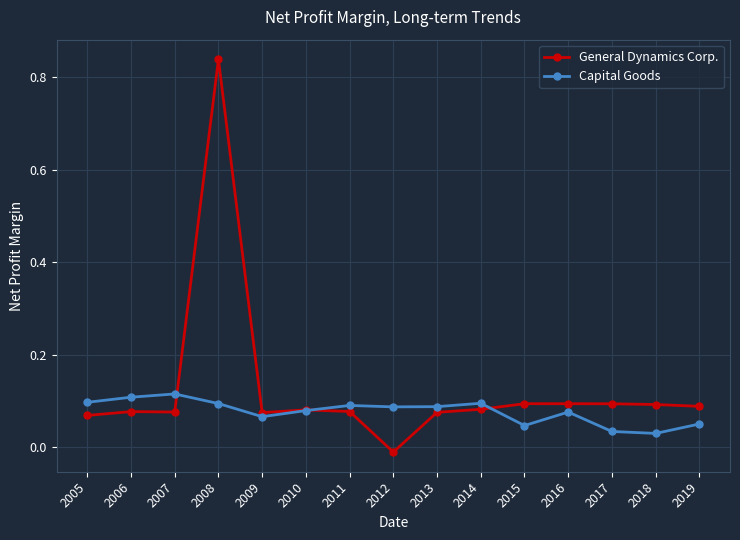

Which series ends up on top after the final intersection of General Dynamics Corp. and Capital Goods?

General Dynamics Corp.